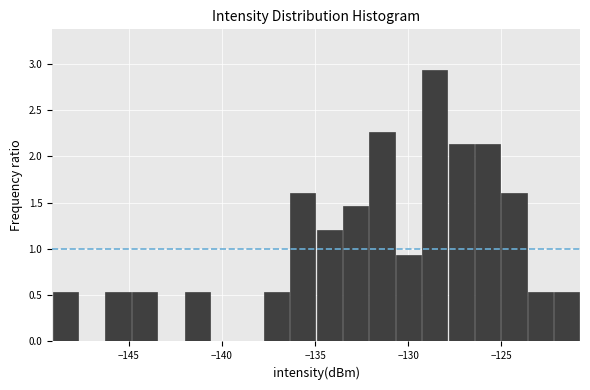

Read against the x-axis, roughly where is the centre of the tallest bar?

-128.5